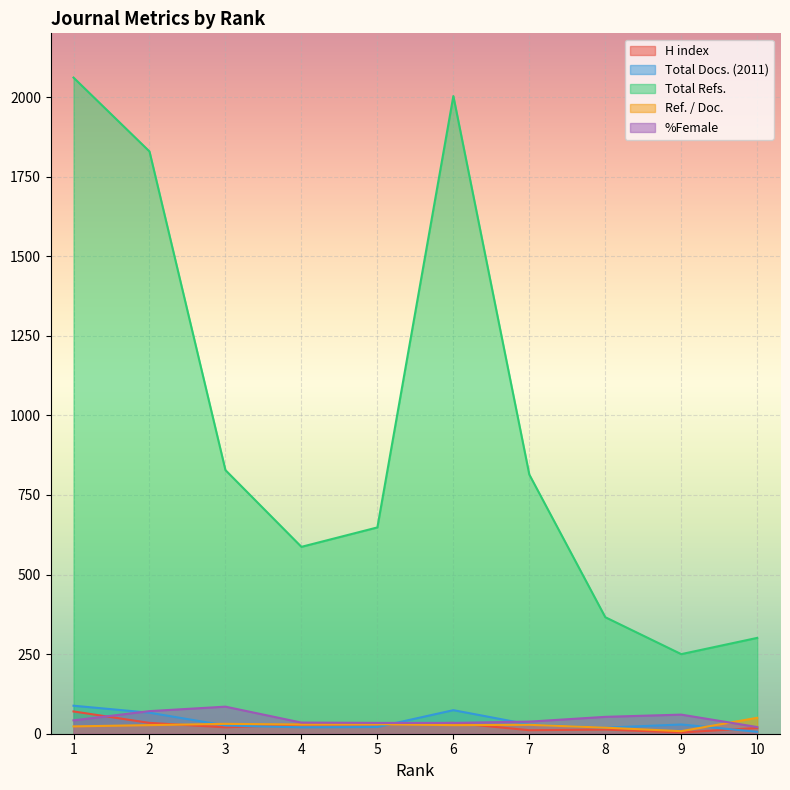

Rank the categories by %Female value from highest to lowest.

3, 2, 9, 8, 1, 7, 4, 5, 6, 10